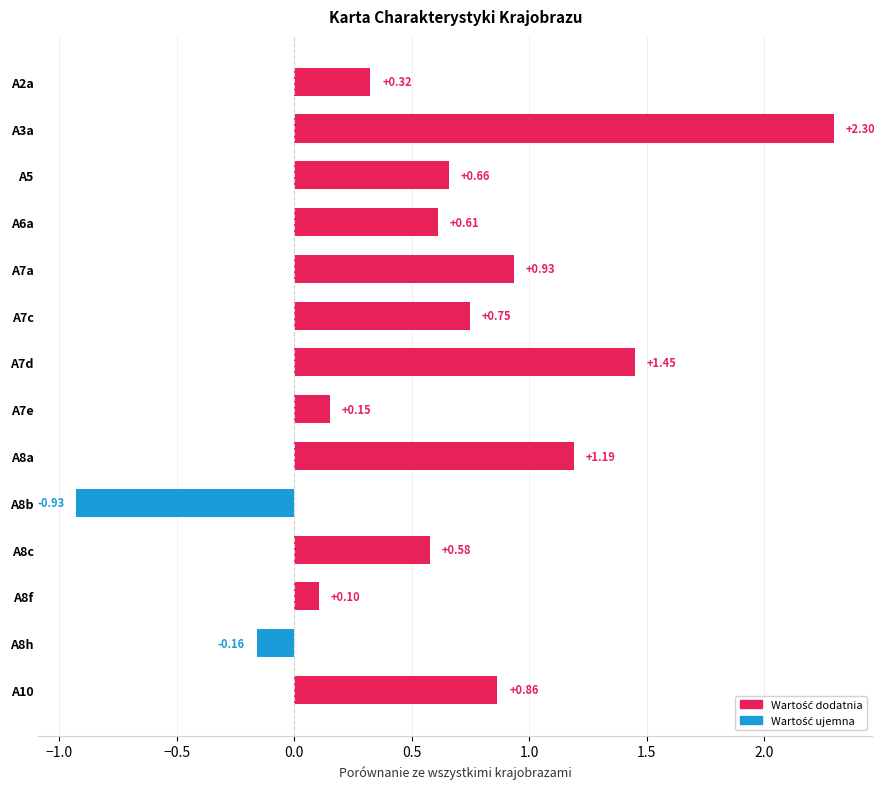

How many bars are there in total?

14